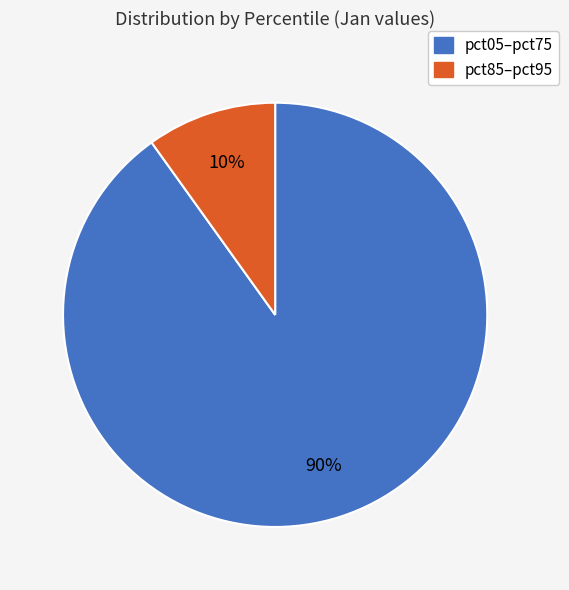

To the nearest percent, what is the average slice percentage?

50%